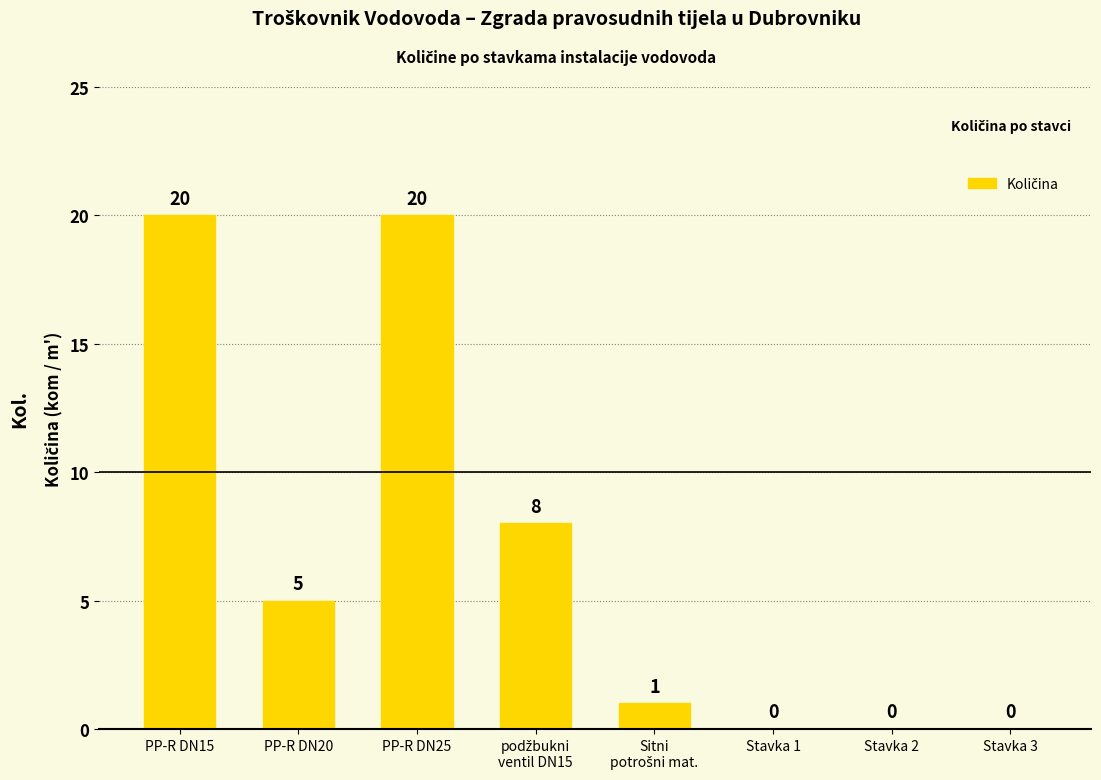

True or false: the data shows 20 at PP-R DN25.

True